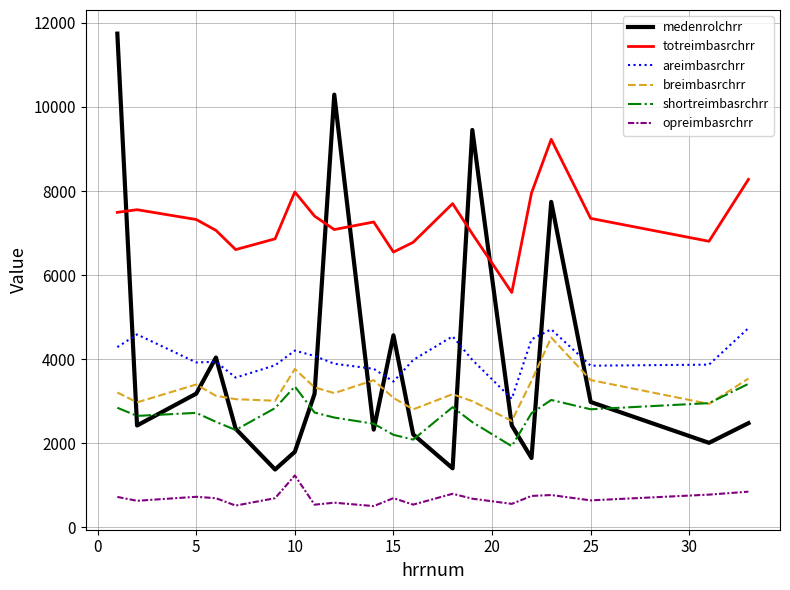

Which series has the largest total across all categories?

totreimbasrchrr